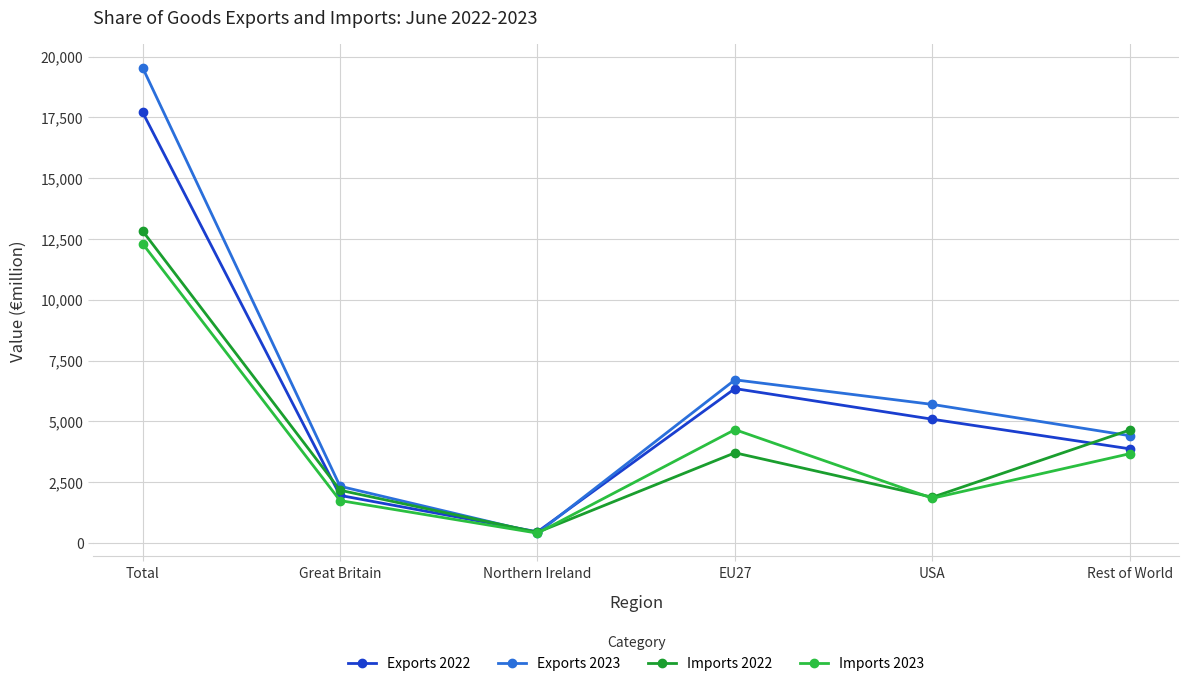

Reading left to right, what are all the values shown in this chart?

Exports 2022: 17712	1953	456	6348	5087	3869
Exports 2023: 19550	2330	407	6708	5696	4409
Imports 2022: 12830	2166	435	3706	1879	4645
Imports 2023: 12308	1741	401	4659	1836	3670